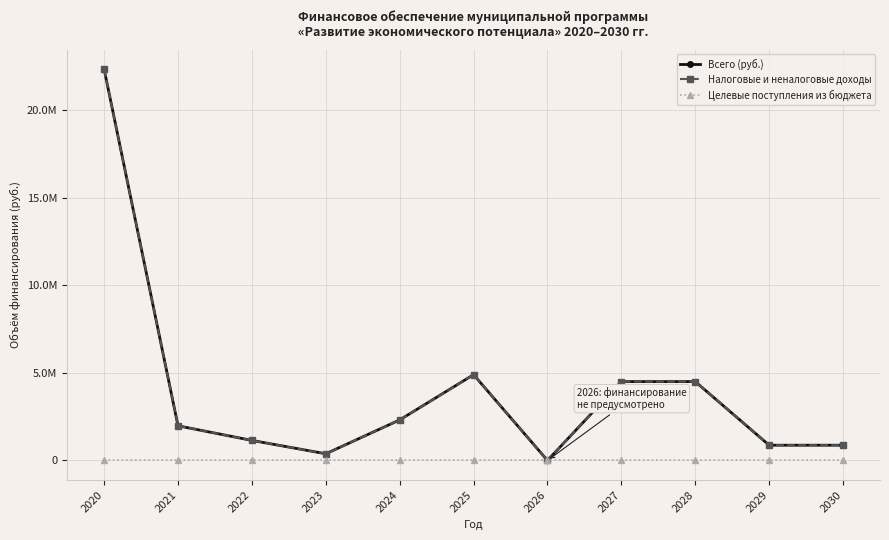

Does the chart have visible grid lines?

Yes